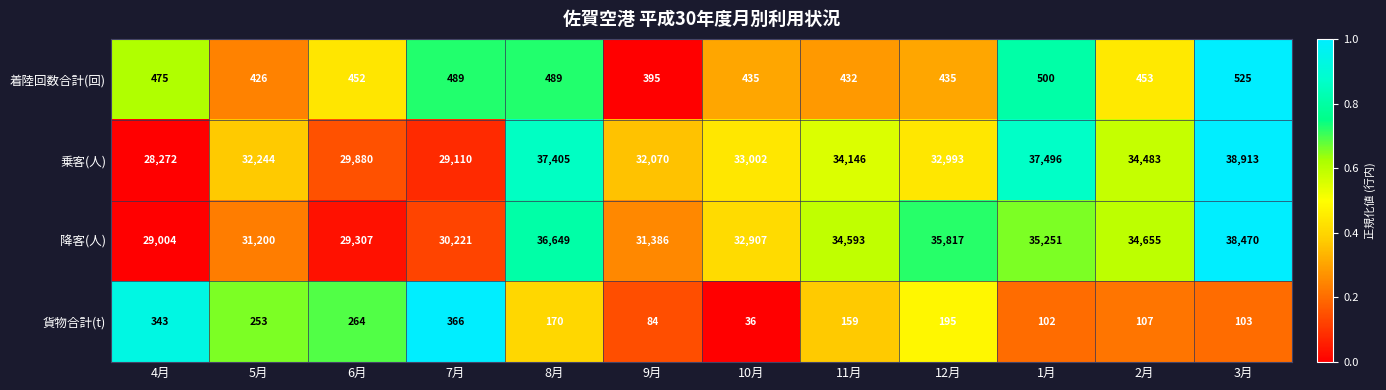

At which category is the sum across all series the highest?

3月